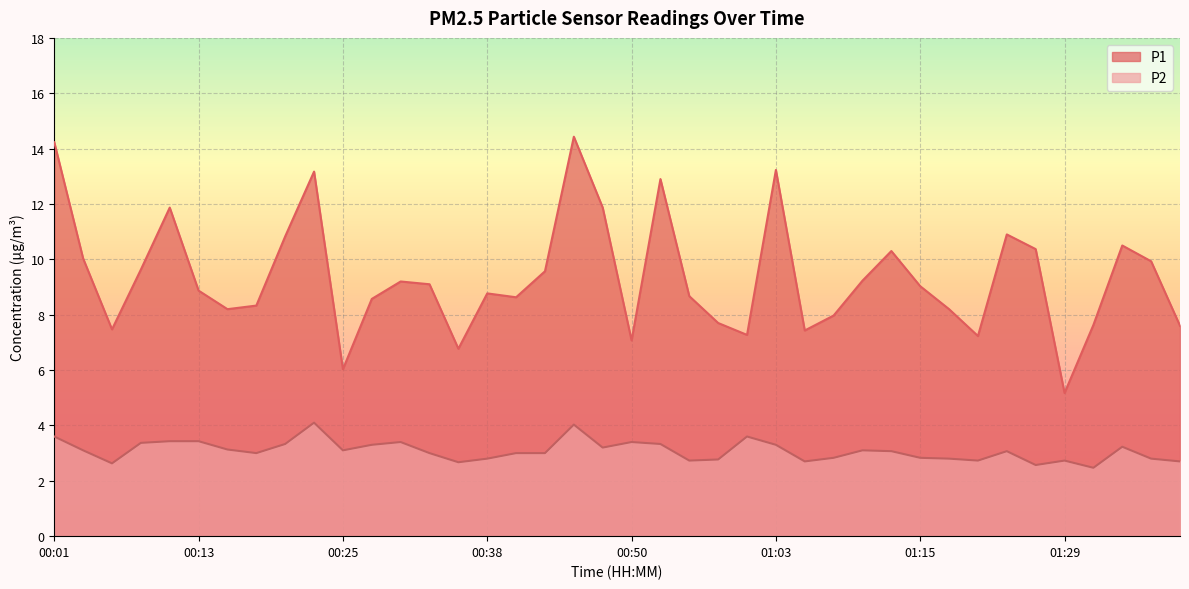

List the labels in order of P1 value, largest first.

00:45, 00:01, 01:03, 00:23, 00:53, 00:11, 00:47, 01:23, 00:20, 01:34, 01:26, 01:13, 00:03, 01:37, 00:08, 00:43, 01:10, 00:30, 00:33, 01:15, 00:13, 00:38, 00:55, 00:40, 00:28, 00:18, 00:16, 01:18, 01:07, 00:58, 01:32, 01:40, 00:06, 01:05, 01:00, 01:21, 00:50, 00:35, 00:25, 01:29